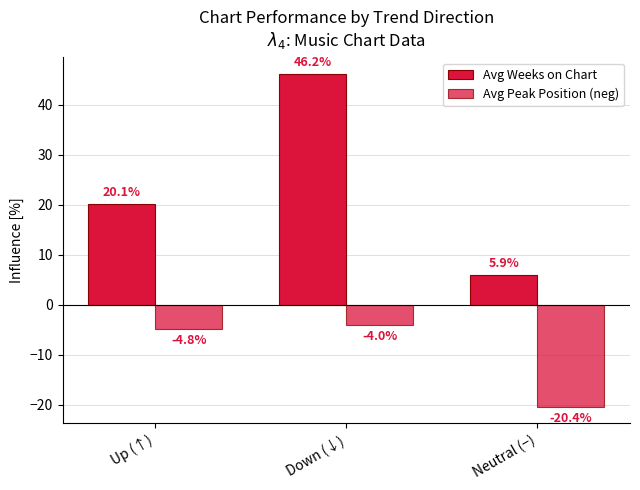

At which label does Avg Weeks on Chart reach its minimum?

Neutral (−)